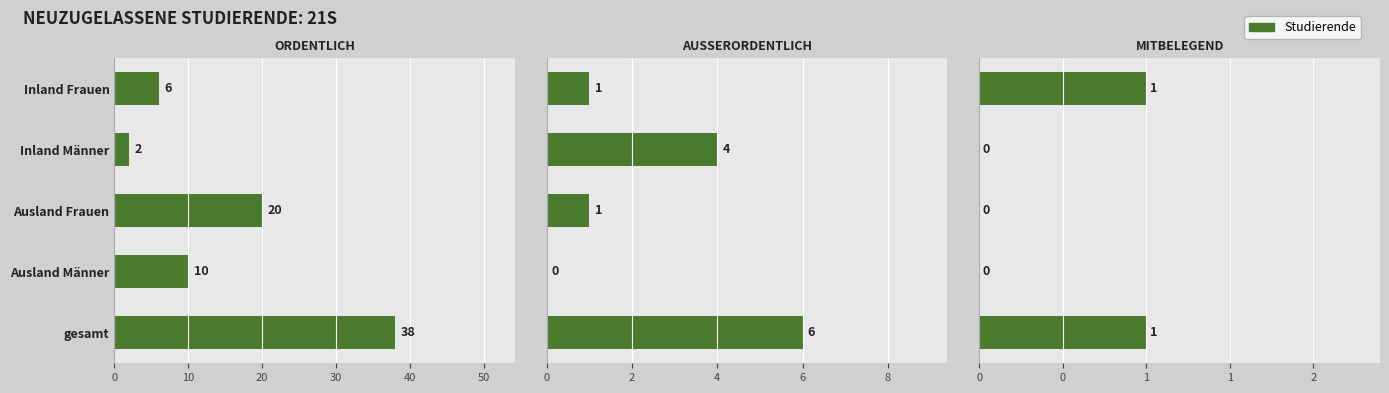

The value of Mitbelegend at 30 is 1. True or false?

False